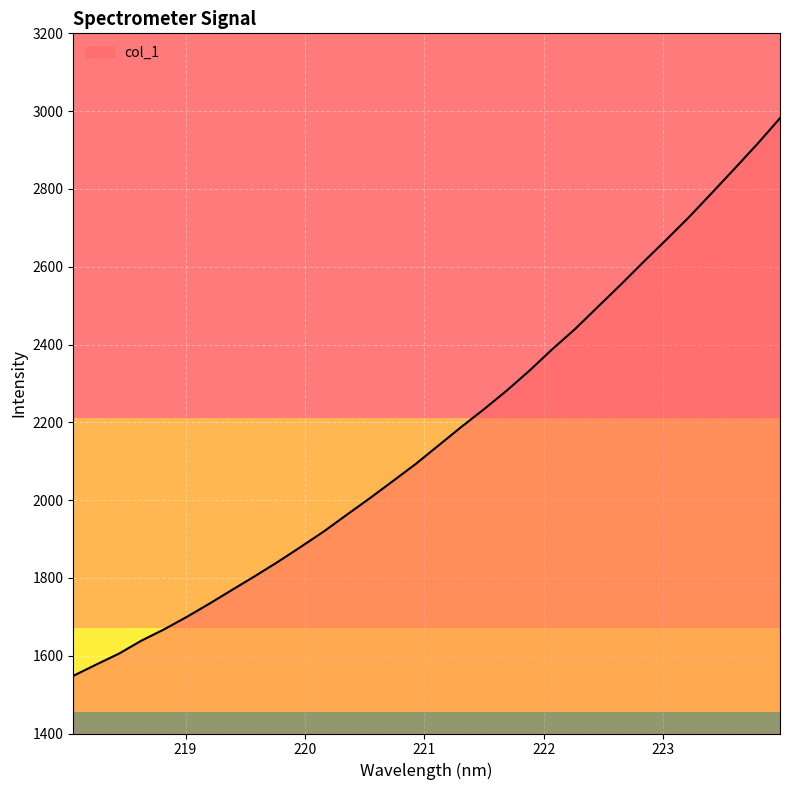

What is the greatest value displayed?

2981.9